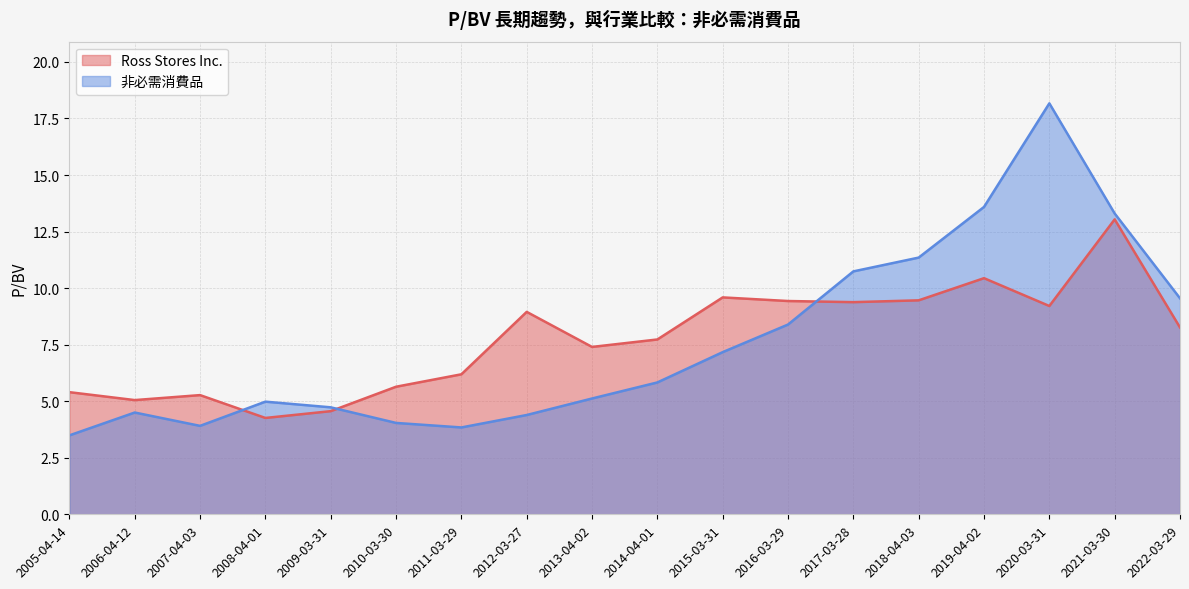

Which series ends up on top after the final intersection of 非必需消費品 and Ross Stores Inc.?

非必需消費品